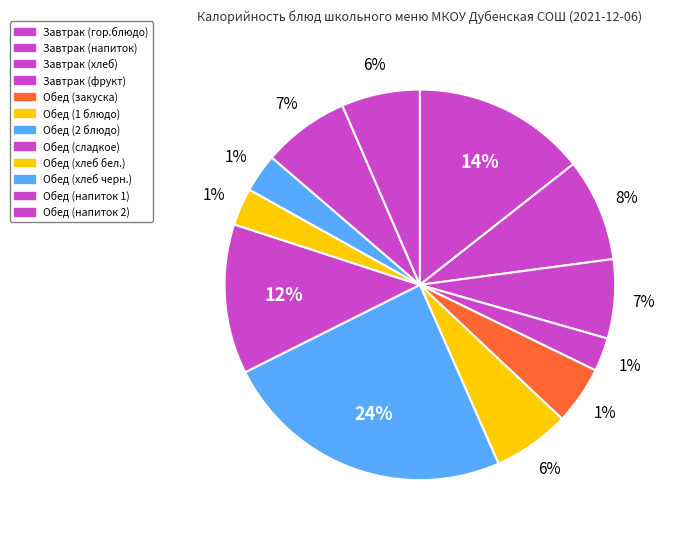

To the nearest percent, what is the average slice percentage?

8%